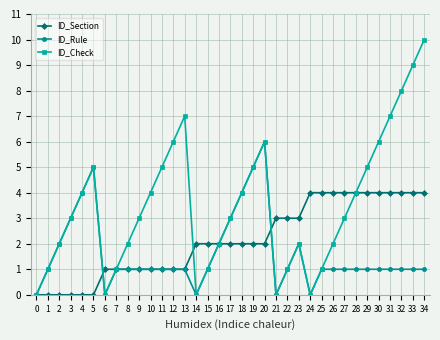

What are all the series names shown in the legend?

ID_Section, ID_Rule, ID_Check